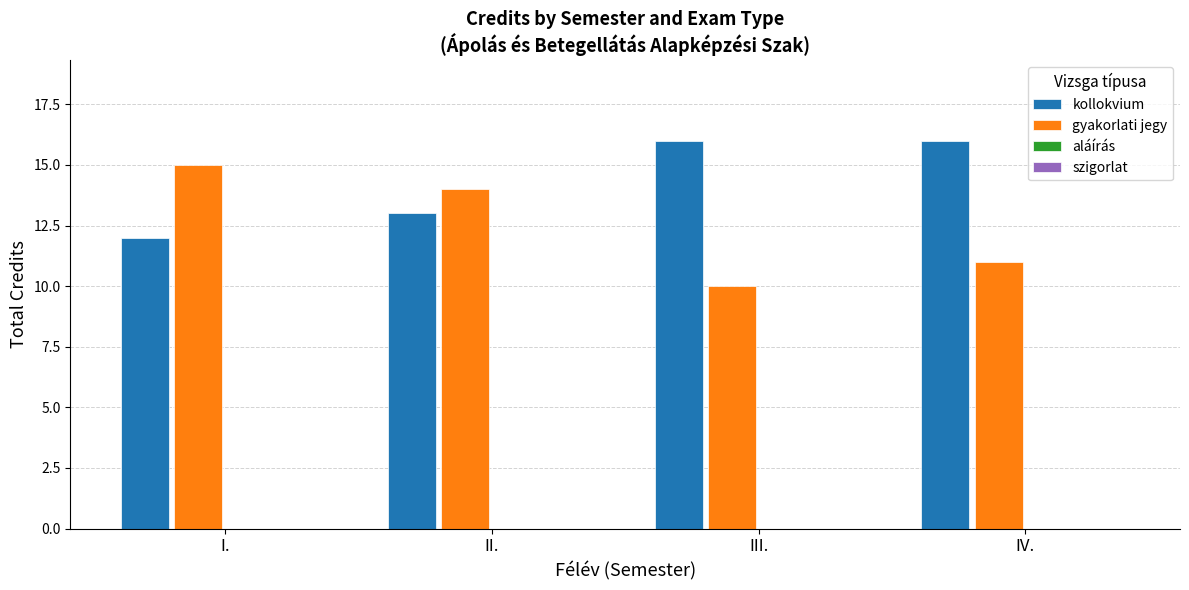

What is the label of the 3rd bar from the left?

III.